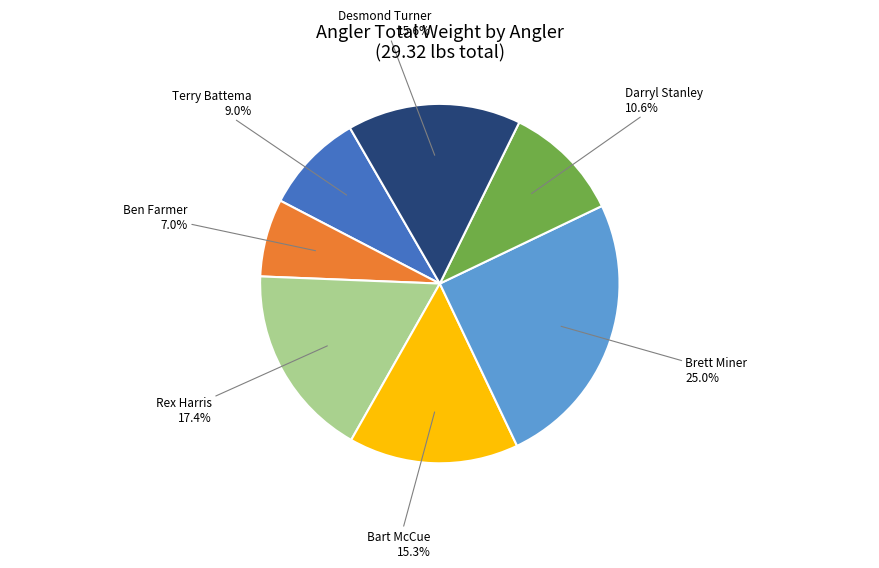

Is there any slice that represents more than half of the pie?

No